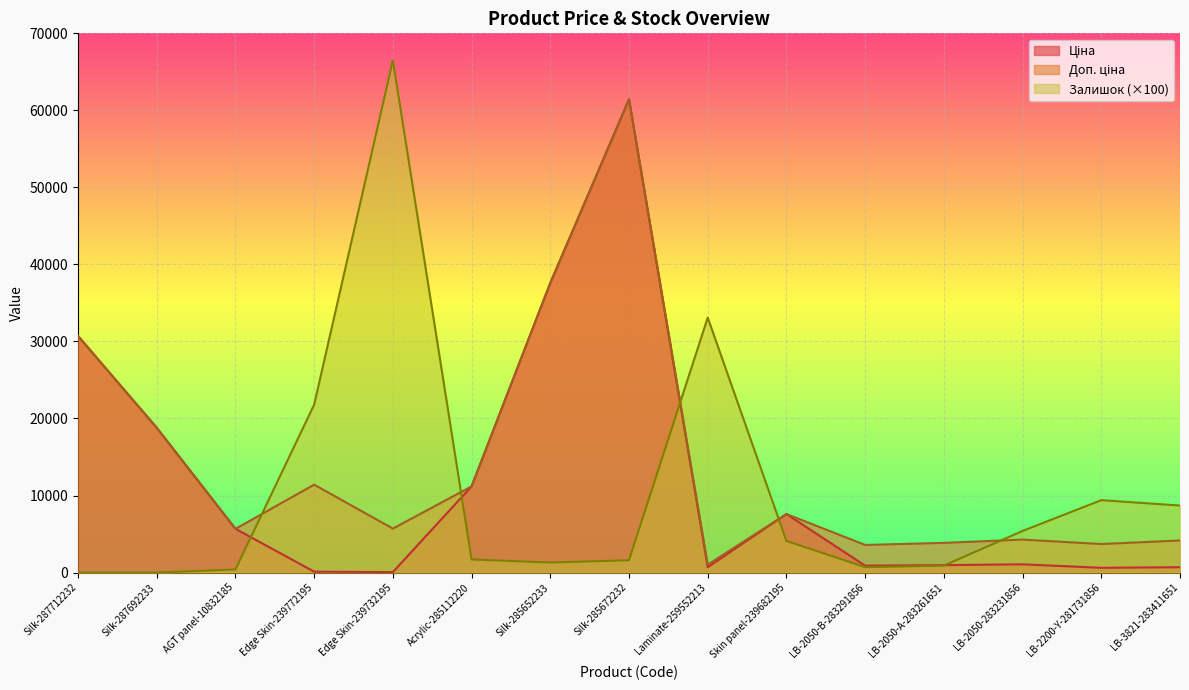

Which series has the largest total across all categories?

Доп. ціна